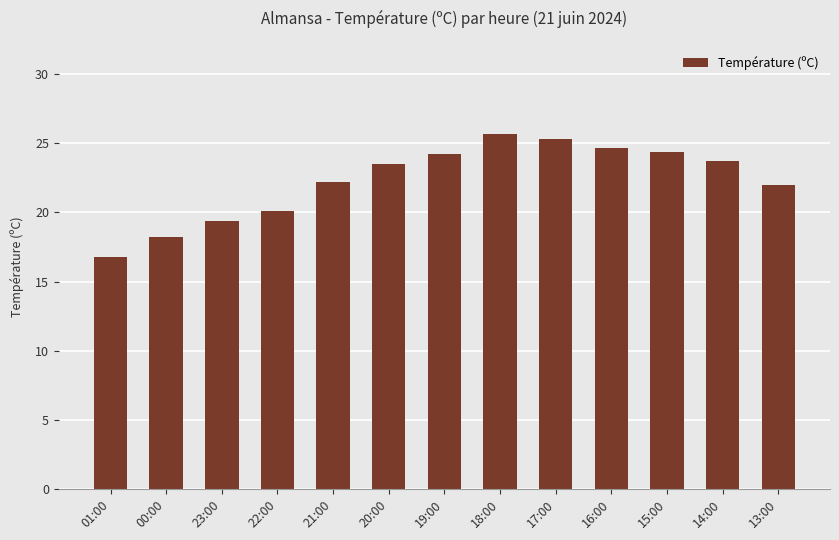

What is the sum of all values?

290.2